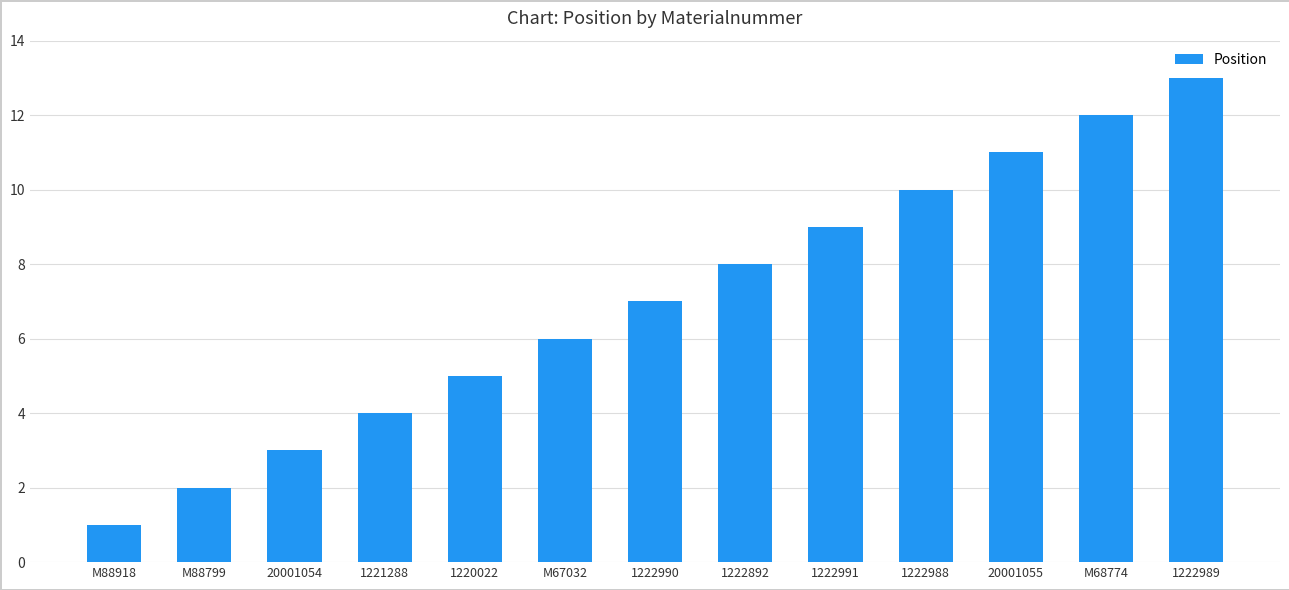

Is it true that the value at 1222989 is 22?

False